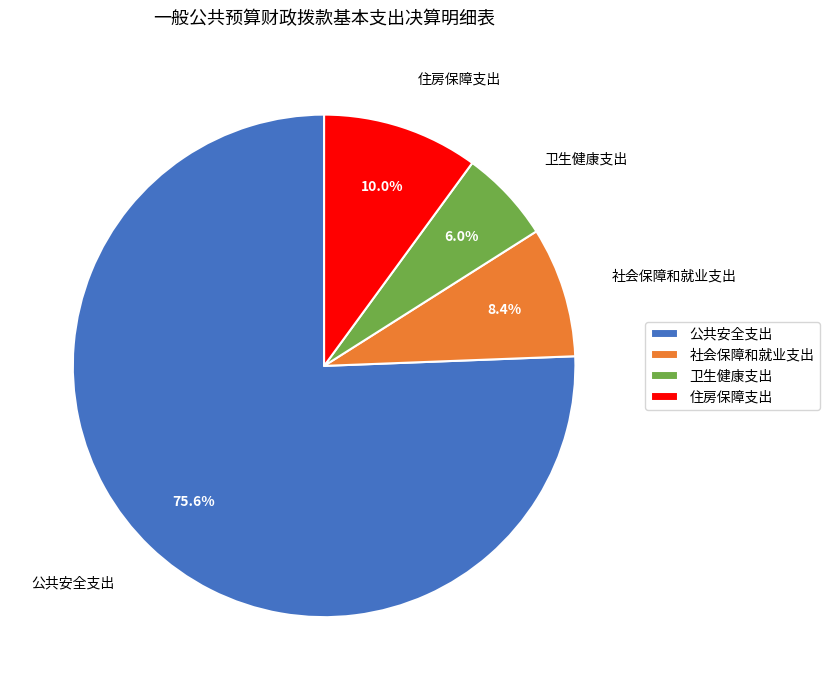

To the nearest percent, what percentage of the pie is 社会保障和就业支出?

8%